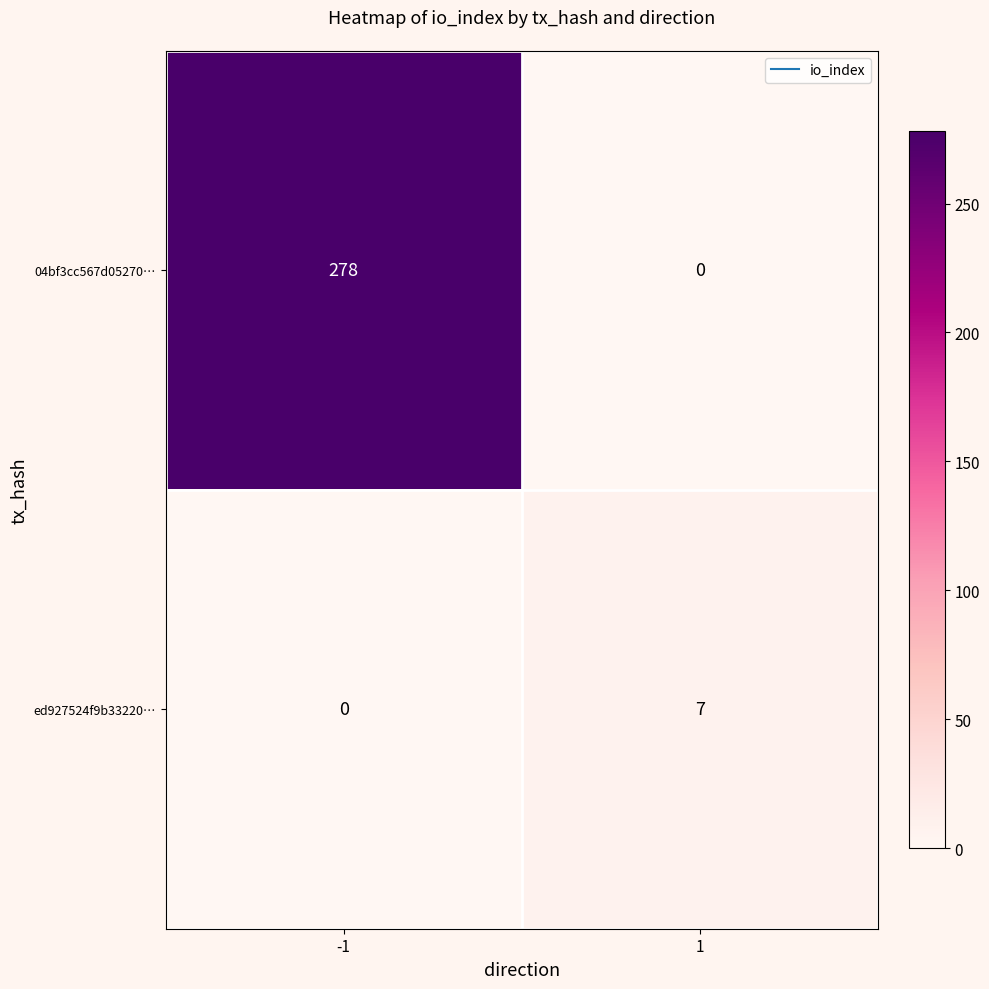

Count the number of data series in this chart.

2